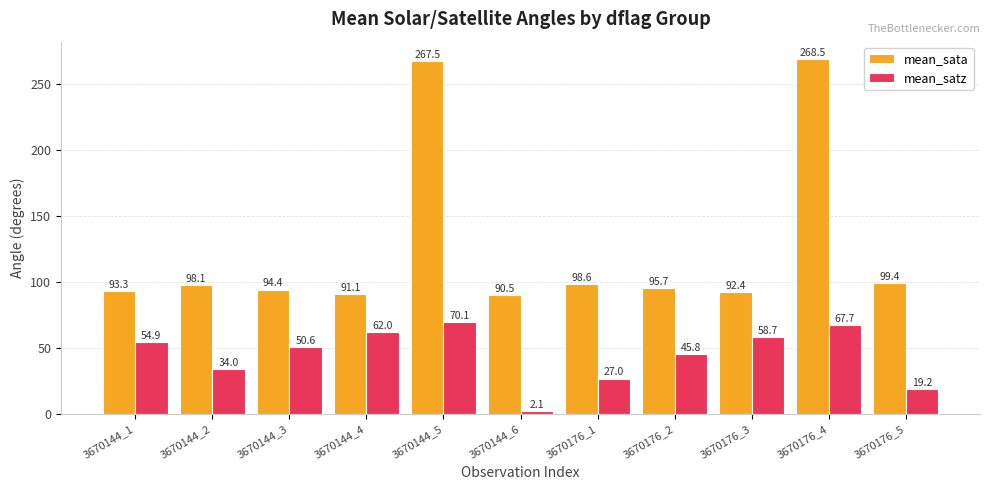

Rank the series by their average value, from lowest to highest.

mean_satz, mean_sata